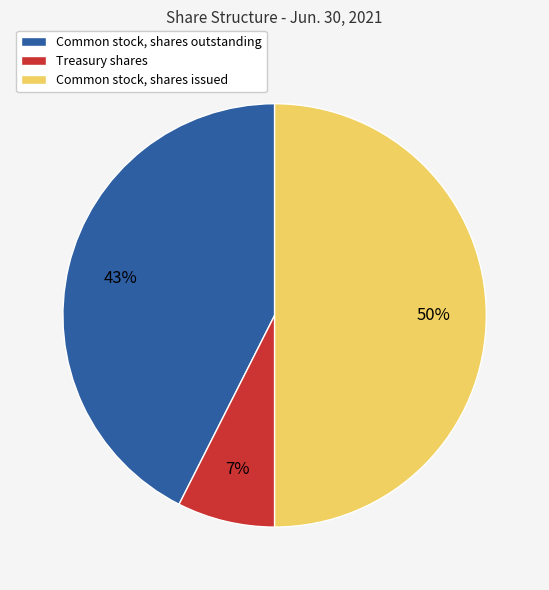

To the nearest percent, what percentage of the pie is Treasury shares?

7%